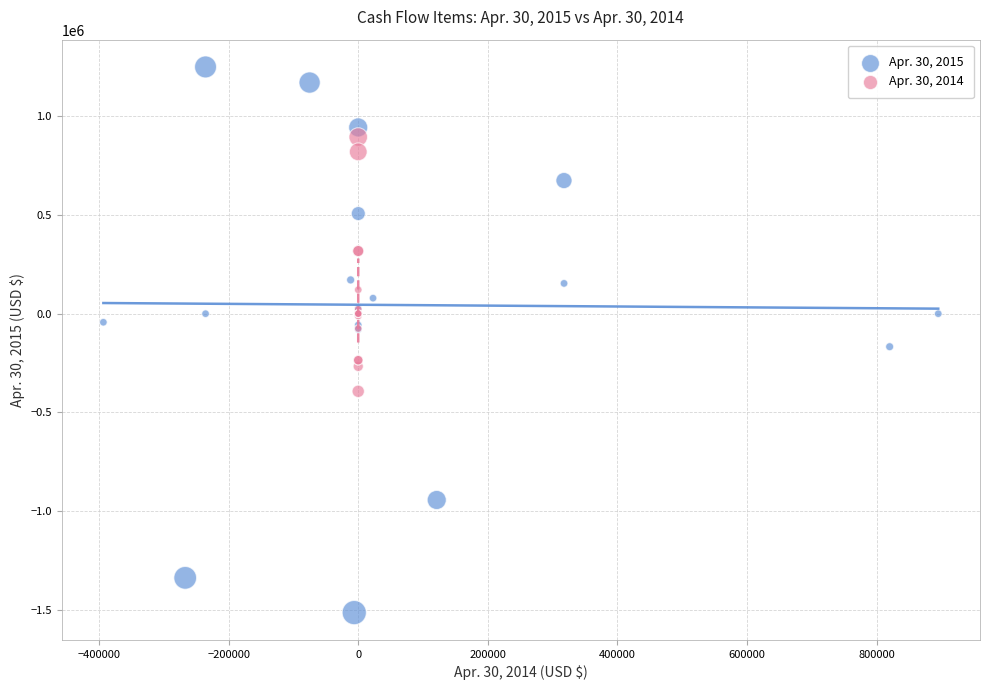

Which series reaches the maximum Y coordinate?

Apr. 30, 2015